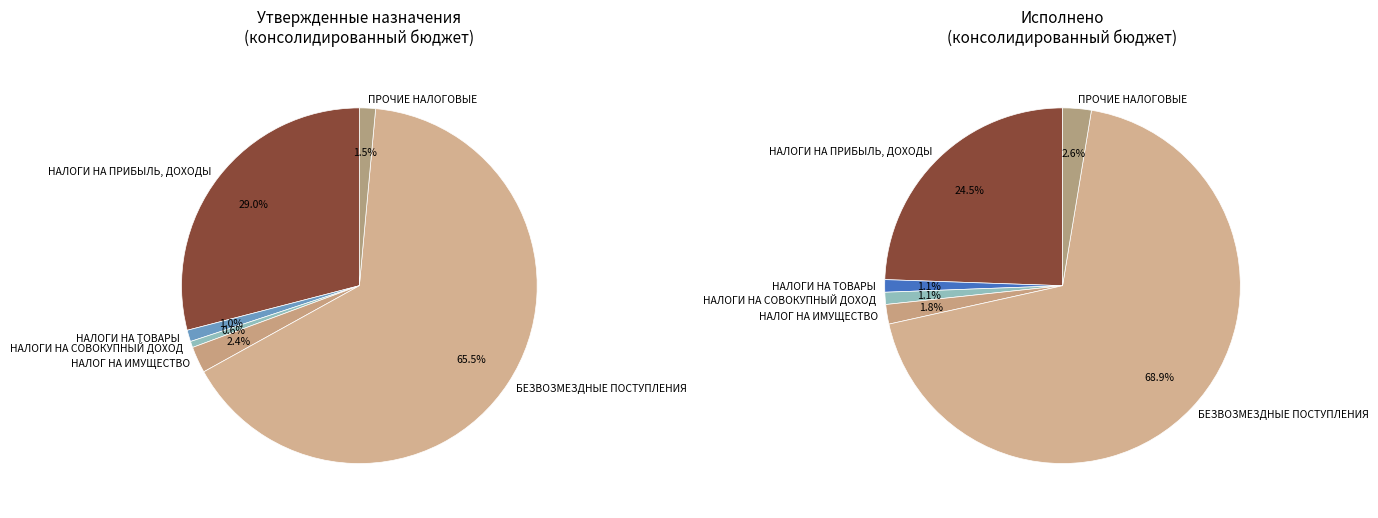

Rank the categories by value from lowest to highest.

НАЛОГИ НА СОВОКУПНЫЙ ДОХОД, НАЛОГИ НА ТОВАРЫ (РАБОТЫ, УСЛУГИ), ПРОЧИЕ ДОХОДЫ, НАЛОГ НА ИМУЩЕСТВО, НАЛОГИ НА ПРИБЫЛЬ, ДОХОДЫ, БЕЗВОЗМЕЗДНЫЕ ПОСТУПЛЕНИЯ